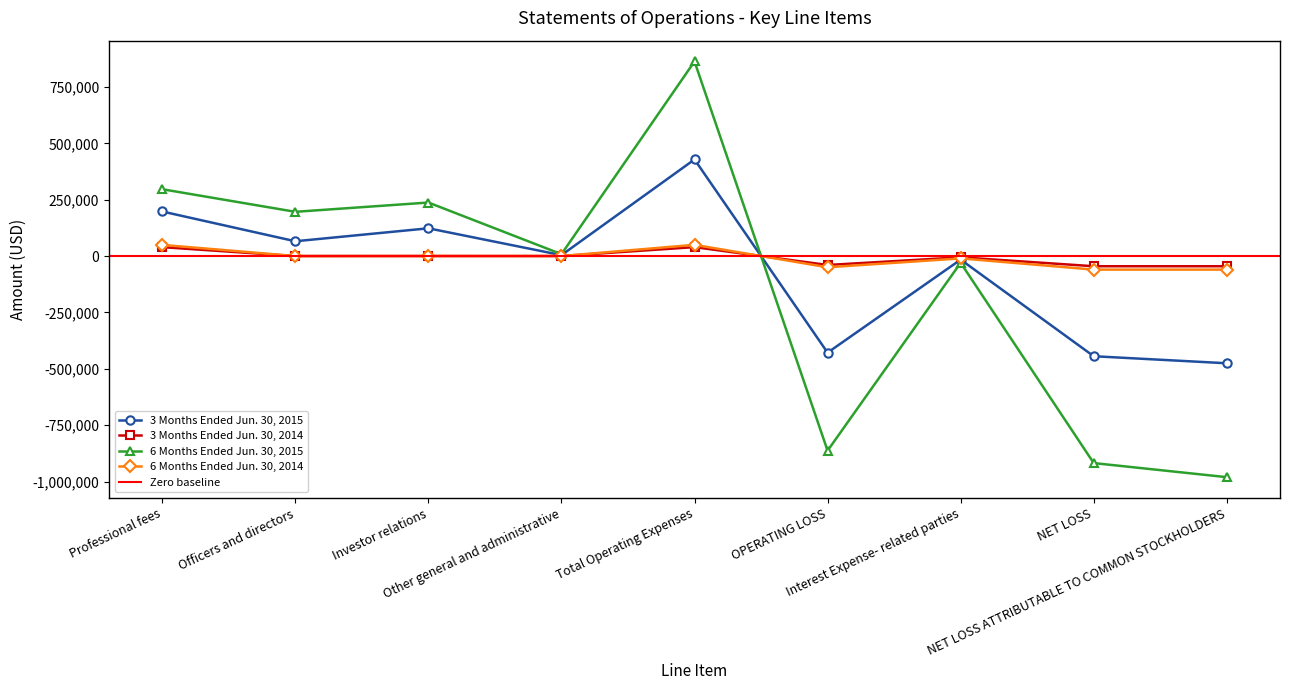

In 3 Months Ended Jun. 30, 2015, how many points are lower than both neighbors (excluding endpoints)?

3